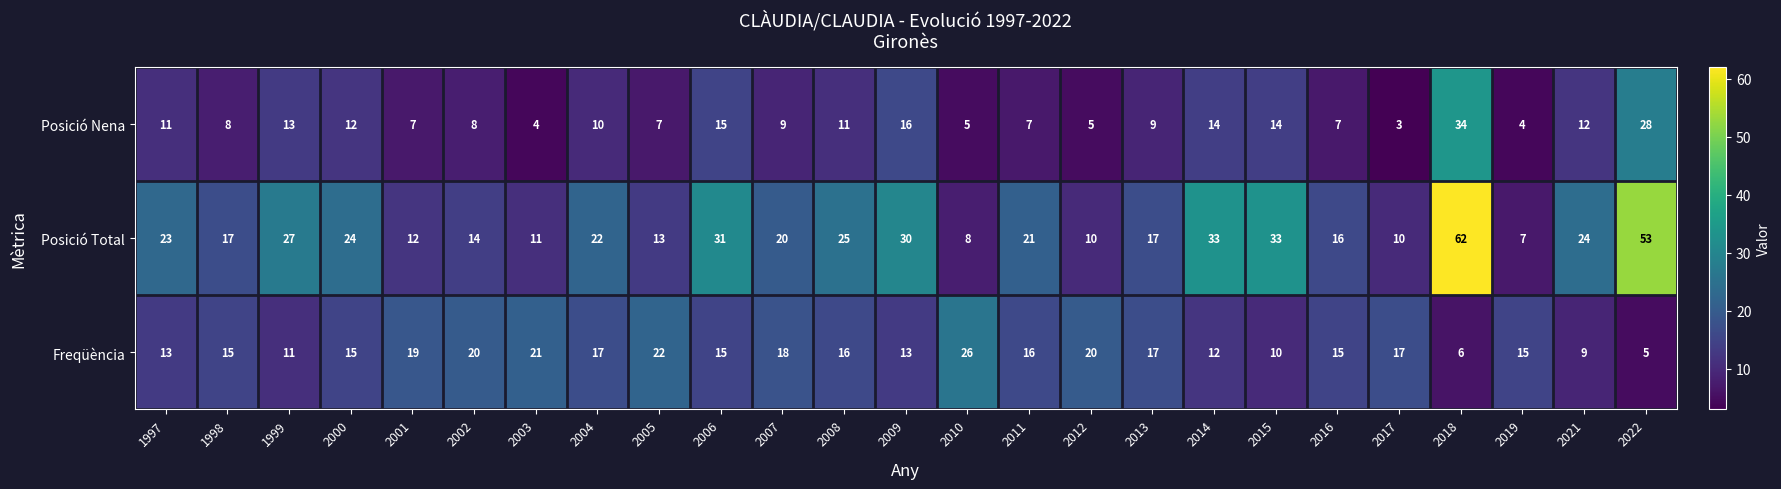

How many series are shown in this chart?

3